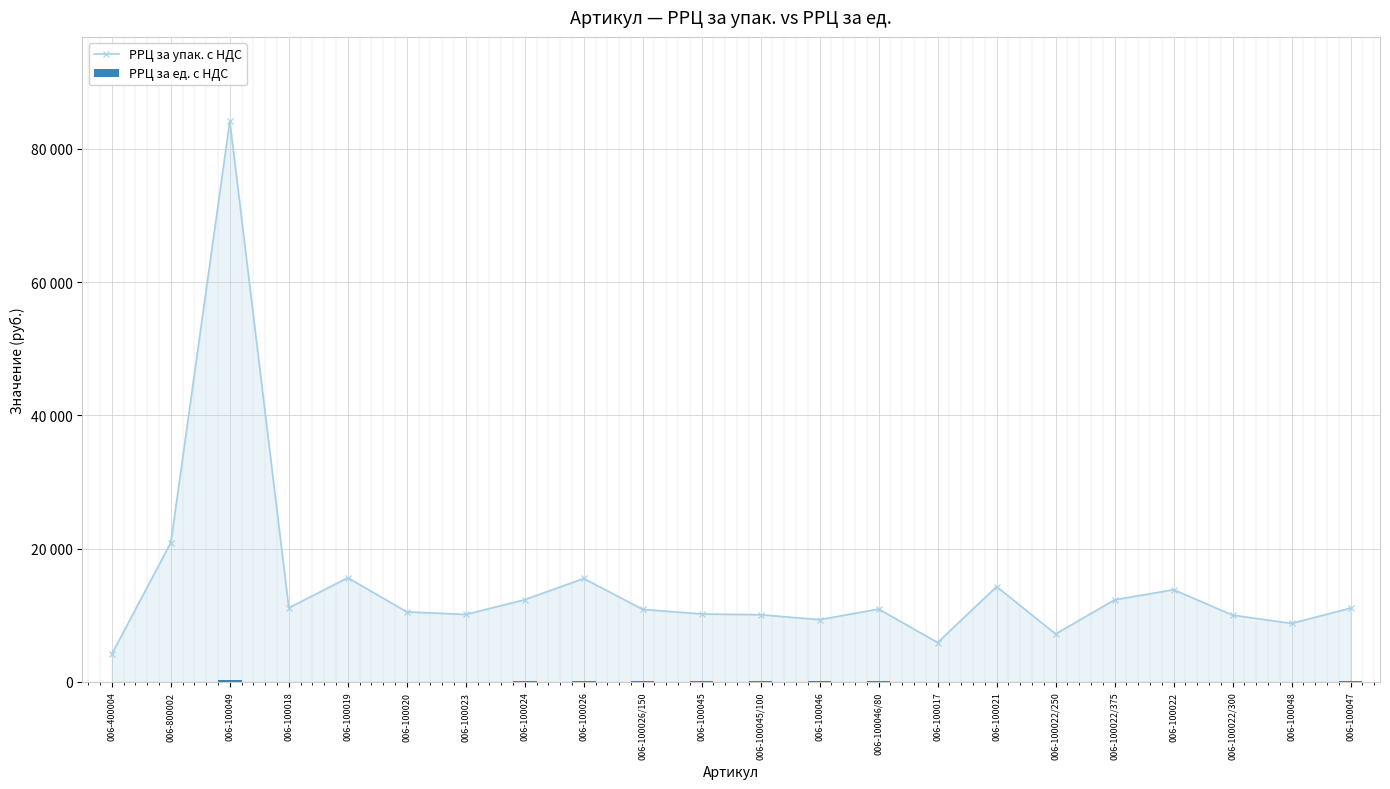

Are the bars grouped side by side (vs. stacked)?

Yes